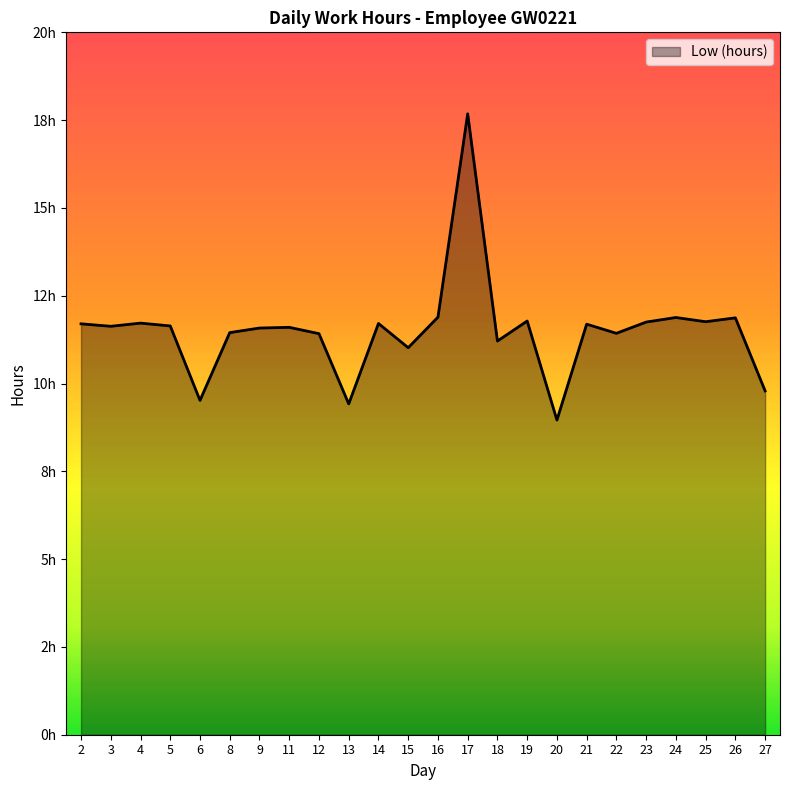

True or false: there are more than 1 points higher than both neighbors.

True